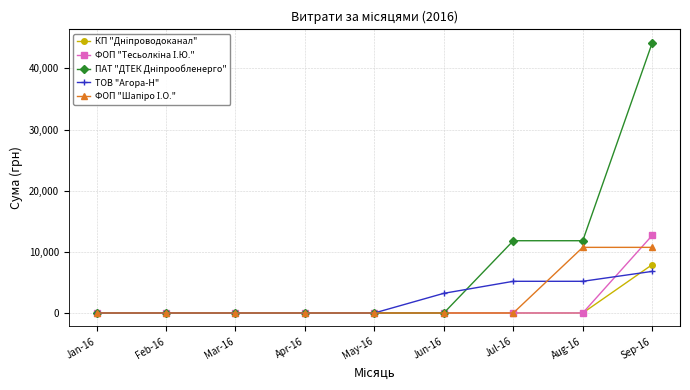

At which category is the sum across all series the highest?

Sep-16